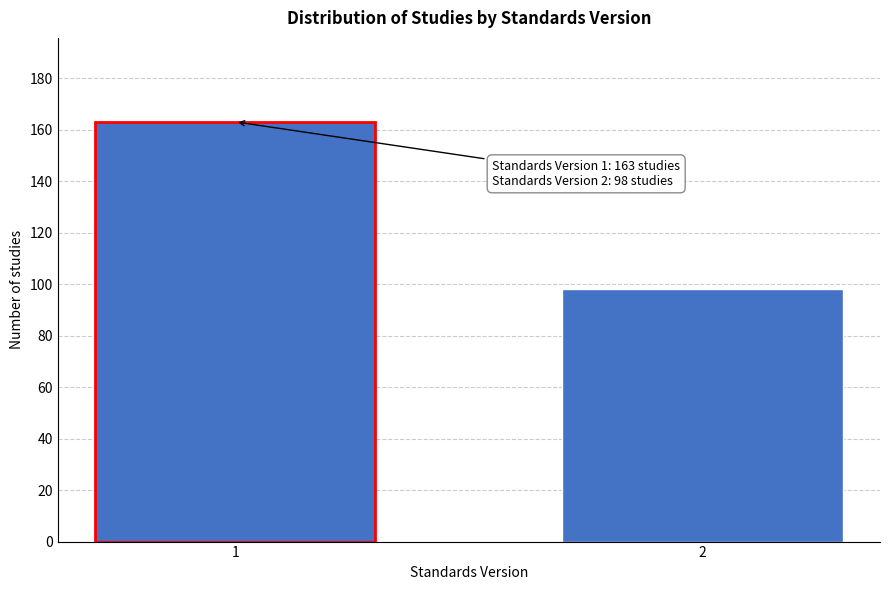

Reading left to right, transcribe all the data shown in this chart.

1=163	2=98